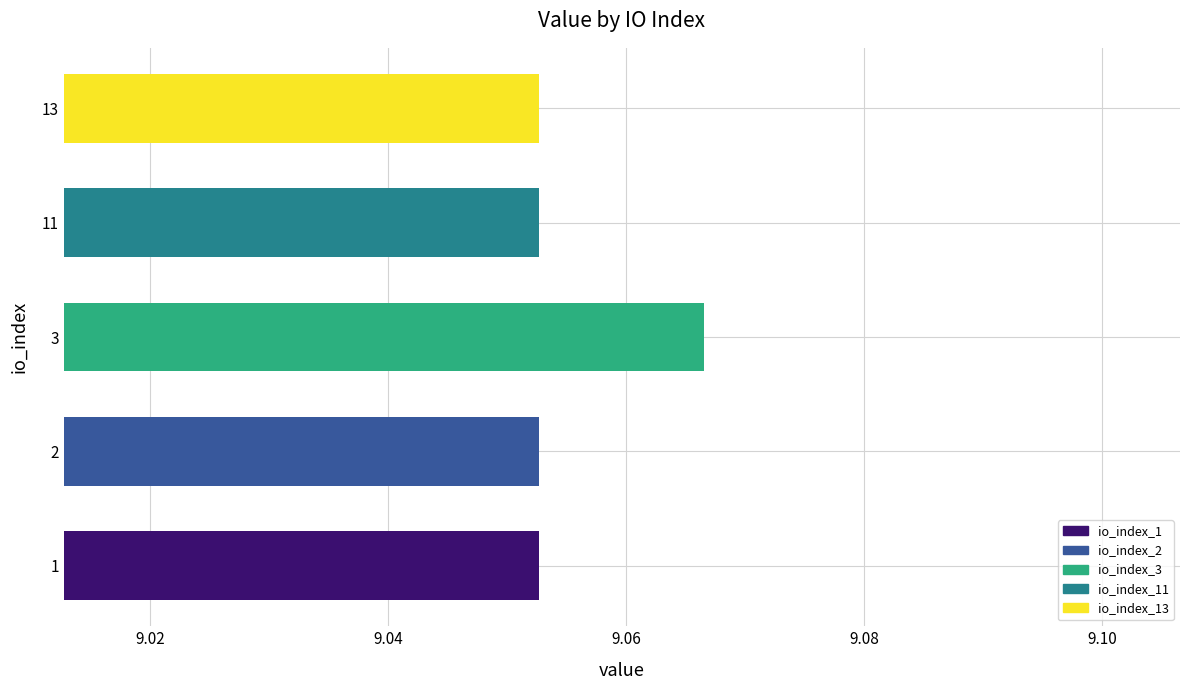

What is the ratio of the value at 11 to the value at 1?

1.0